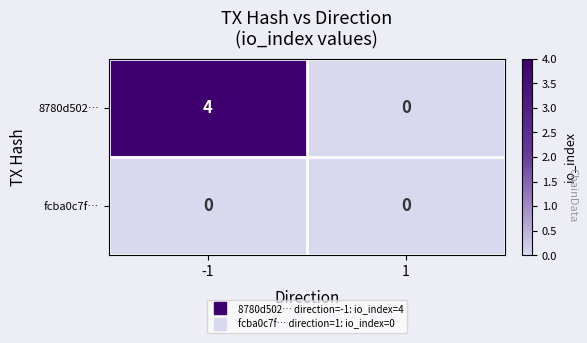

At how many categories does at least one series exceed 1?

1